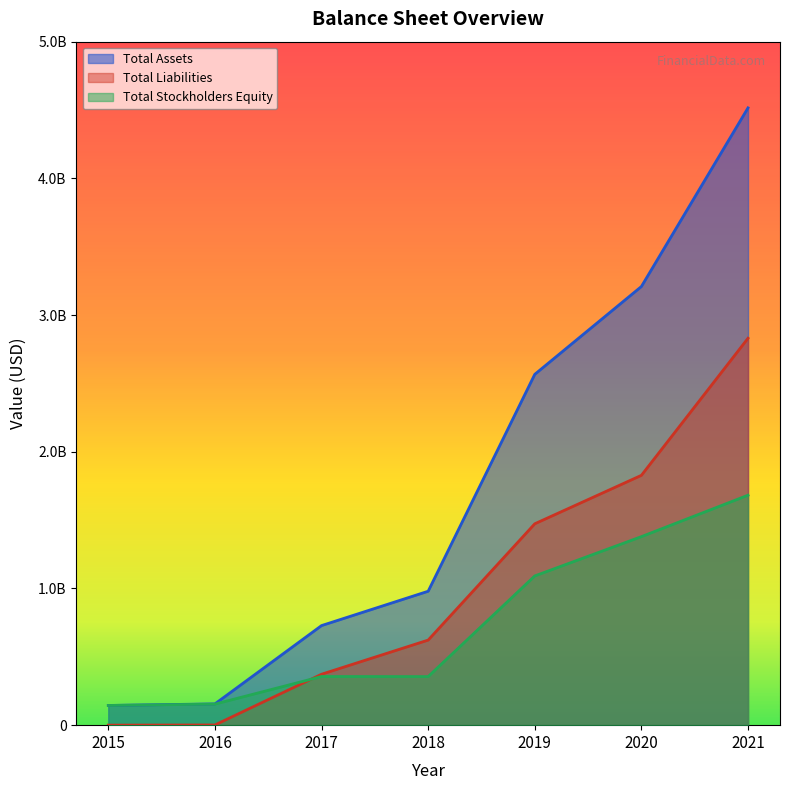

What is the difference between the highest and lowest values at 2021?

2833448000